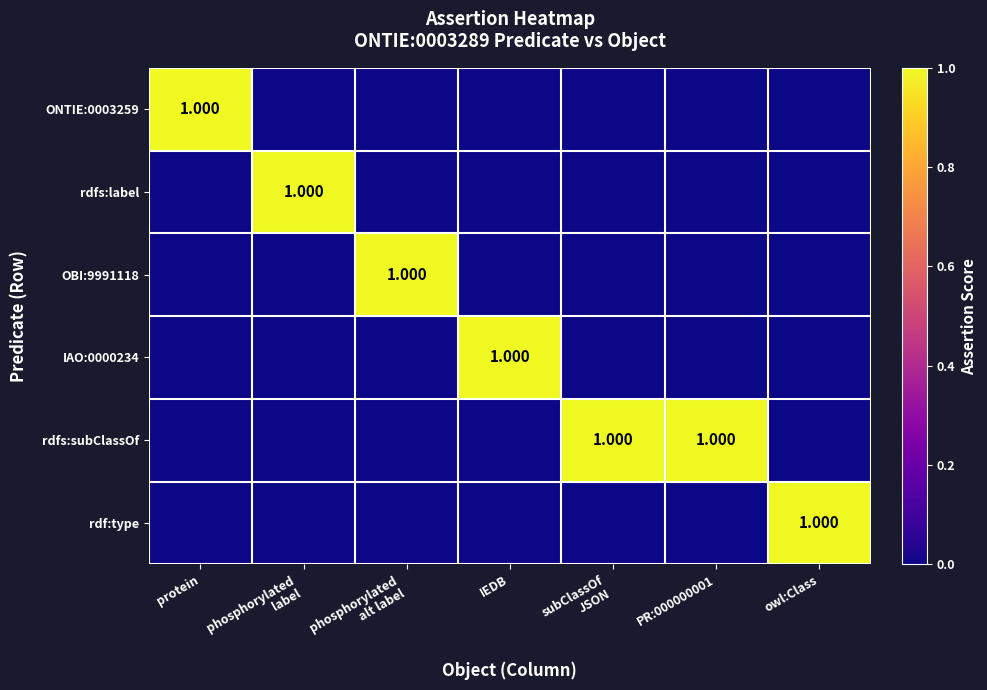

How many OBI:9991118 values are between 0 and 1?

7